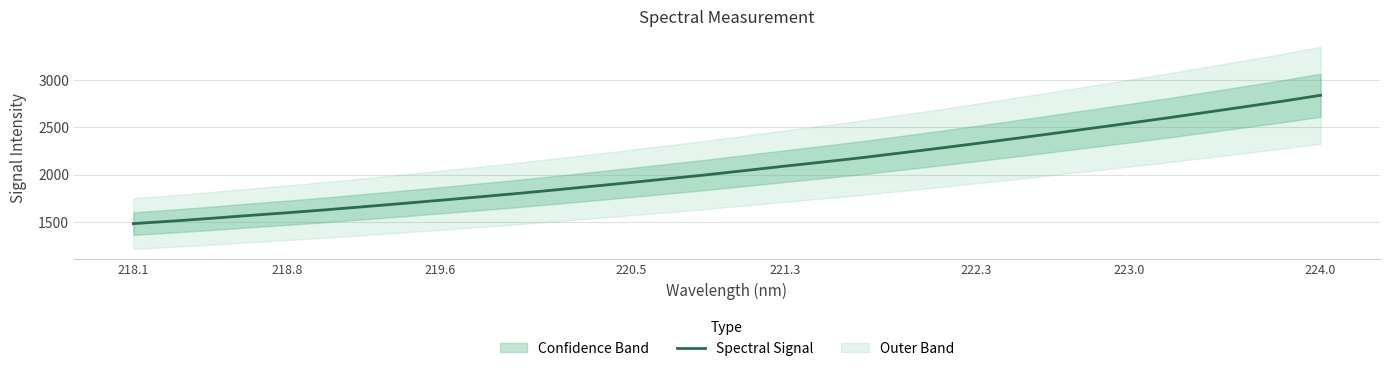

What is the sum of all values?

66324.9